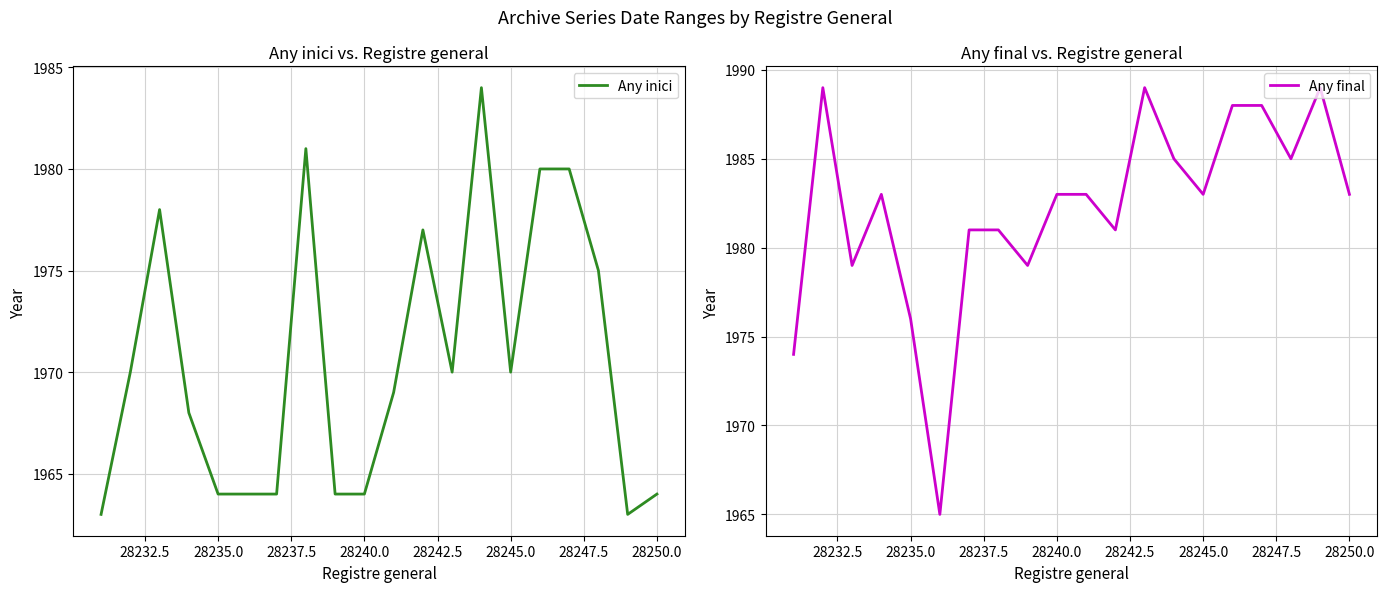

What is the maximum value for Any final?

1989